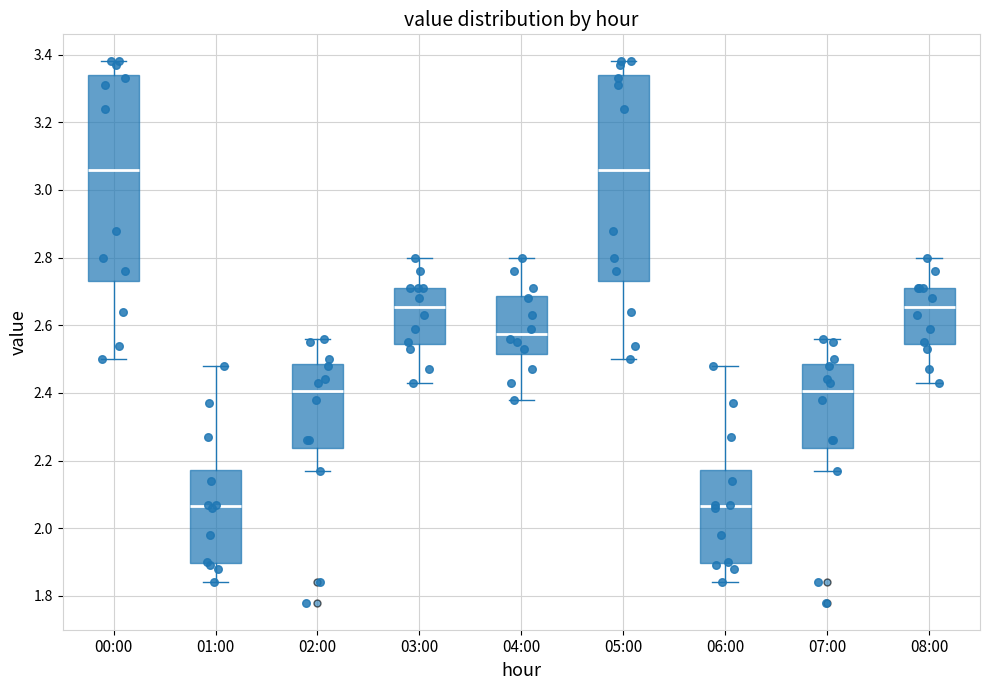

Where does the median line of the box for 05:00 sit on the y-axis? The values are not printed on the chart, so give them approximately, as read against the axis.

3.06